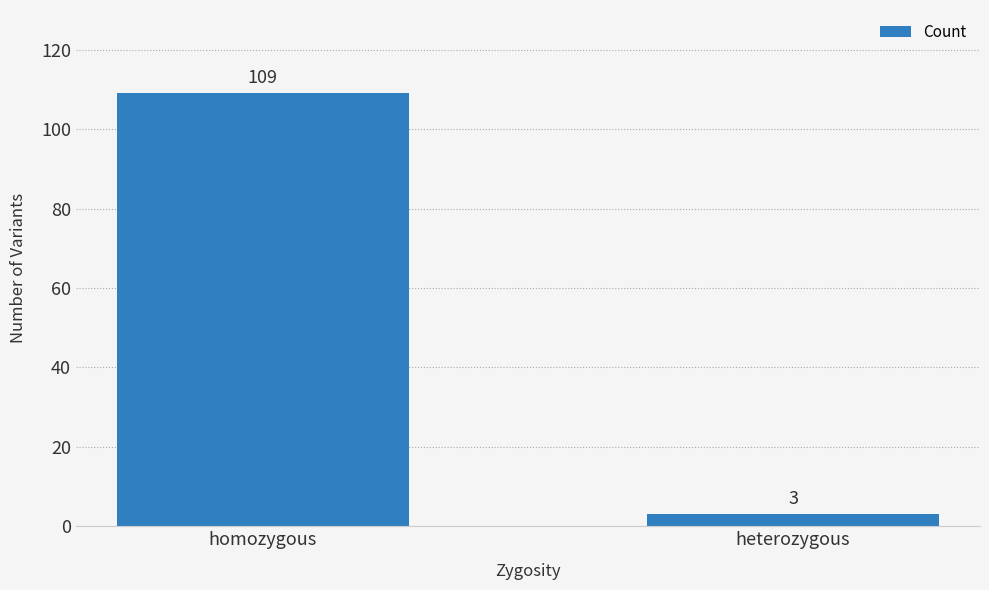

What is the minimum value shown in the chart?

3